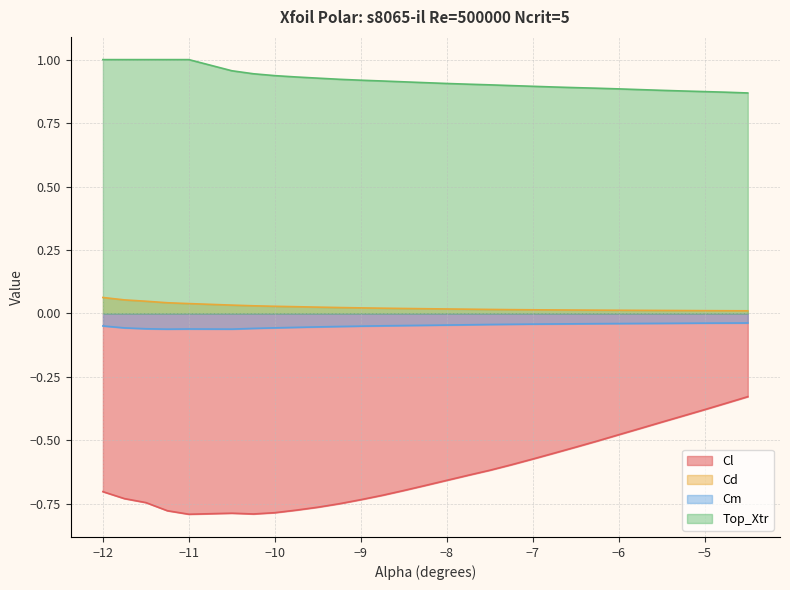

True or false: Cm has more than 0 points higher than both neighbors.

True